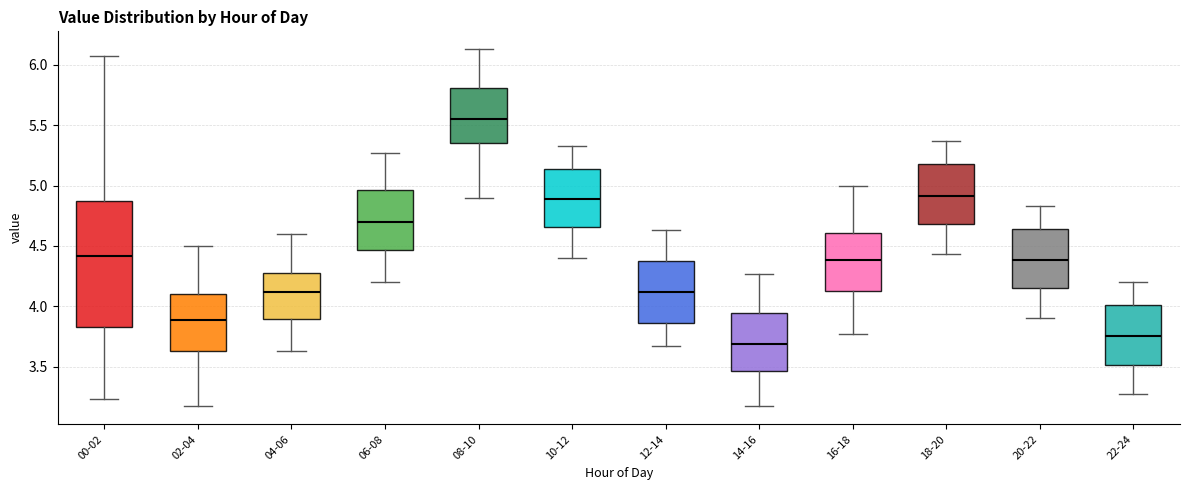

Reading left to right, read every box against the y-axis: the position of its median line, the range the box covers, and the ends of its whiskers. The values are not printed on the chart, so give them approximately, as read against the axis.

00-02: median 4.40, box 3.85 to 4.85, whiskers 3.25 to 6.05
02-04: median 3.90, box 3.65 to 4.10, whiskers 3.15 to 4.50
04-06: median 4.10, box 3.90 to 4.30, whiskers 3.65 to 4.60
06-08: median 4.70, box 4.45 to 4.95, whiskers 4.20 to 5.25
08-10: median 5.55, box 5.35 to 5.80, whiskers 4.90 to 6.15
10-12: median 4.90, box 4.65 to 5.15, whiskers 4.40 to 5.35
12-14: median 4.10, box 3.85 to 4.40, whiskers 3.65 to 4.65
14-16: median 3.70, box 3.45 to 3.95, whiskers 3.15 to 4.25
16-18: median 4.40, box 4.10 to 4.60, whiskers 3.75 to 5.00
18-20: median 4.90, box 4.70 to 5.20, whiskers 4.45 to 5.35
20-22: median 4.40, box 4.15 to 4.65, whiskers 3.90 to 4.85
22-24: median 3.75, box 3.50 to 4.00, whiskers 3.25 to 4.20